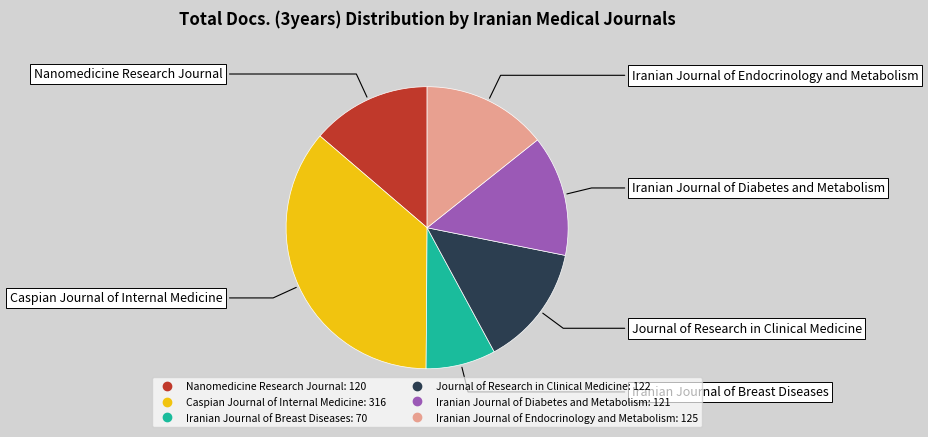

Approximately how many times larger is the value at Iranian Journal of Breast Diseases compared to Iranian Journal of Diabetes and Metabolism?

0.6